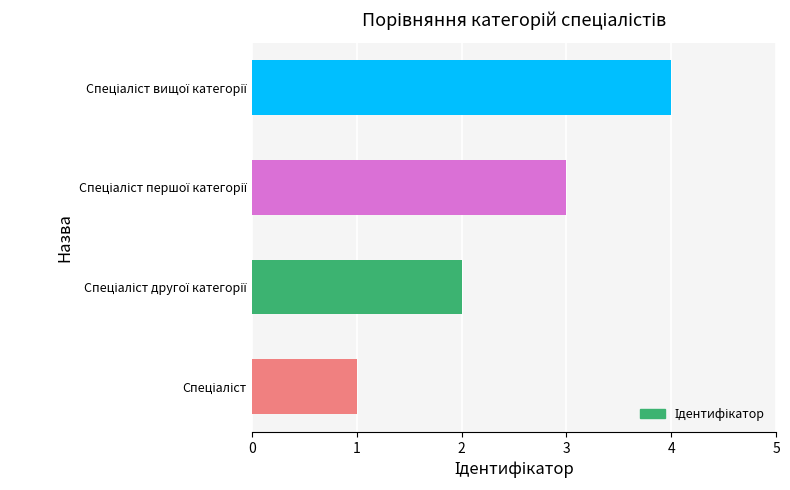

What is the greatest value displayed?

4